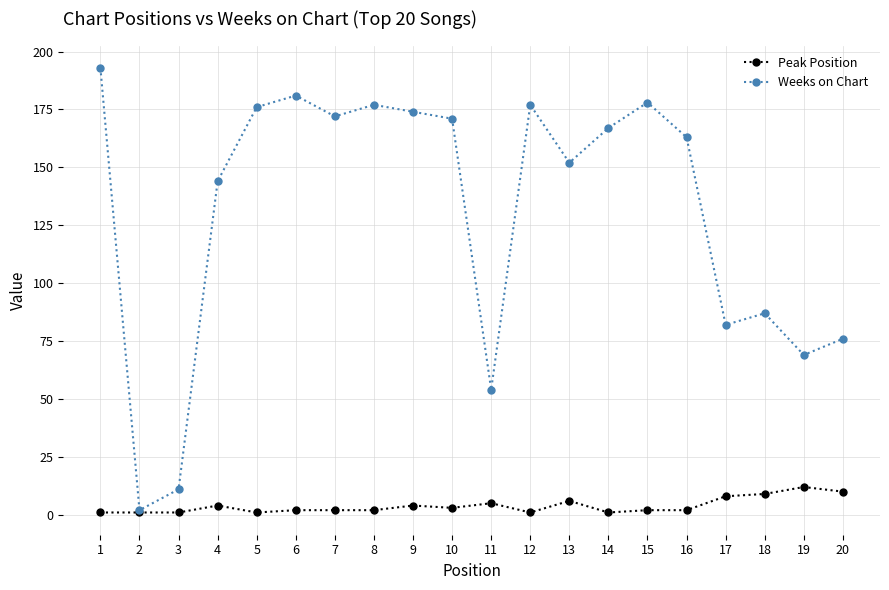

Between 9 and 16, which series saw the biggest shift?

Weeks on Chart